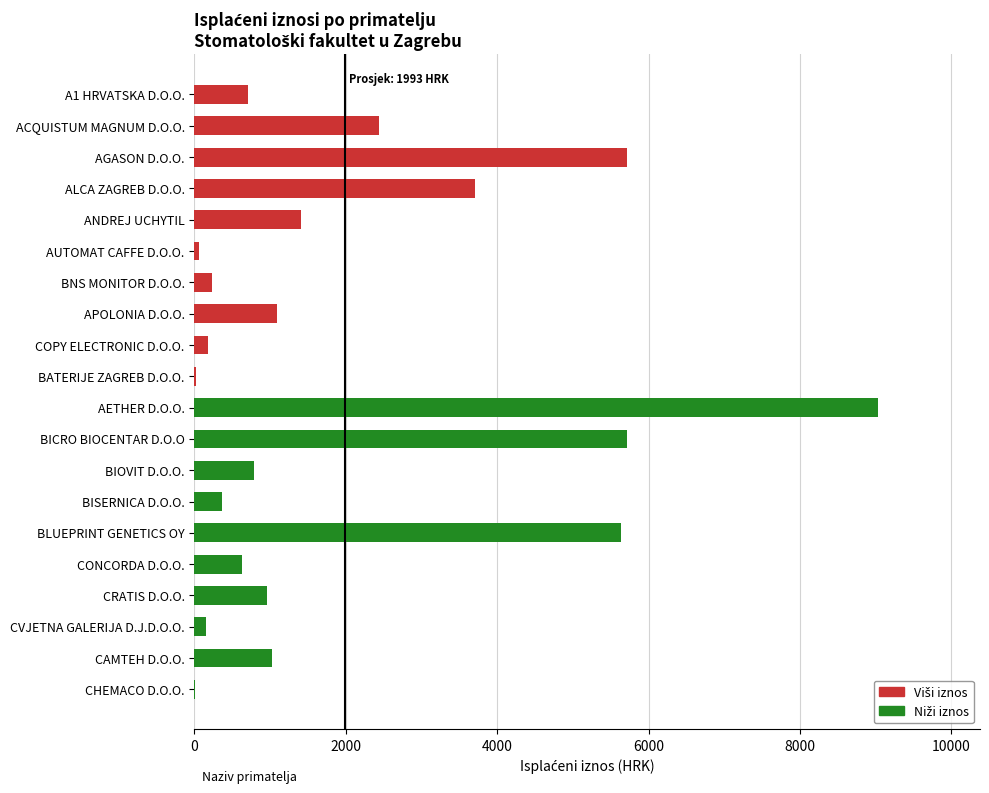

Reading right to left, list all the values displayed in this chart.

10.5	1021.0	160.0	955.6	628.9	5637.5	367.5	789.8	5712.5	9023.8	19.7	176.8	1098.0	232.3	59.0	1410.0	3701.6	5717.2	2437.7	703.3